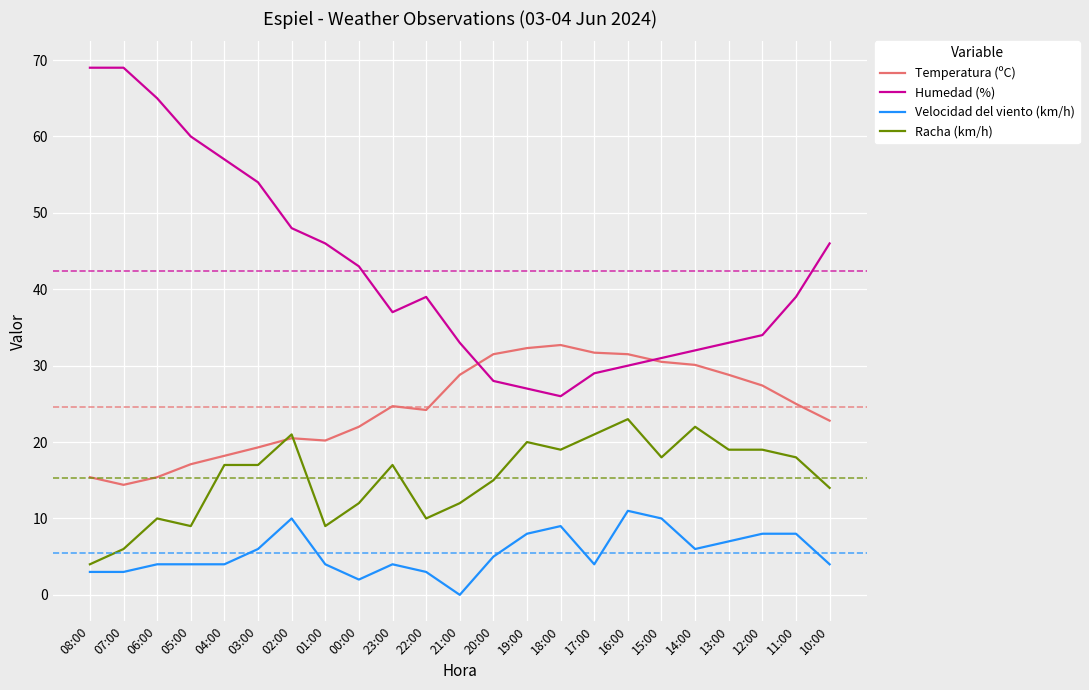

Is the value of Temperatura (ºC) at 07:00 greater than the value of Humedad (%) at 07:00?

No